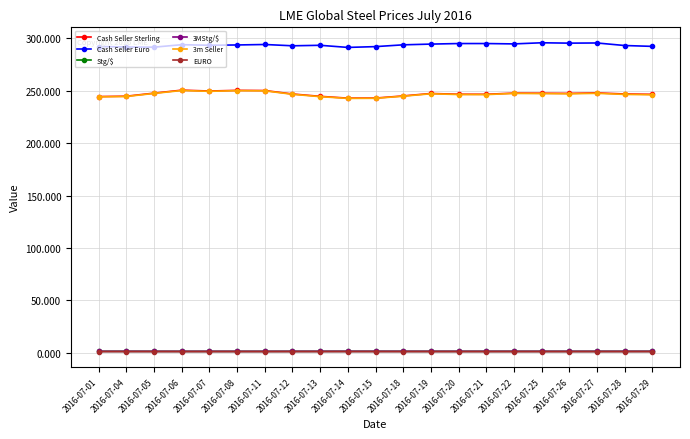

True or false: Stg/$ and 3MStg/$ intersect in this chart.

False